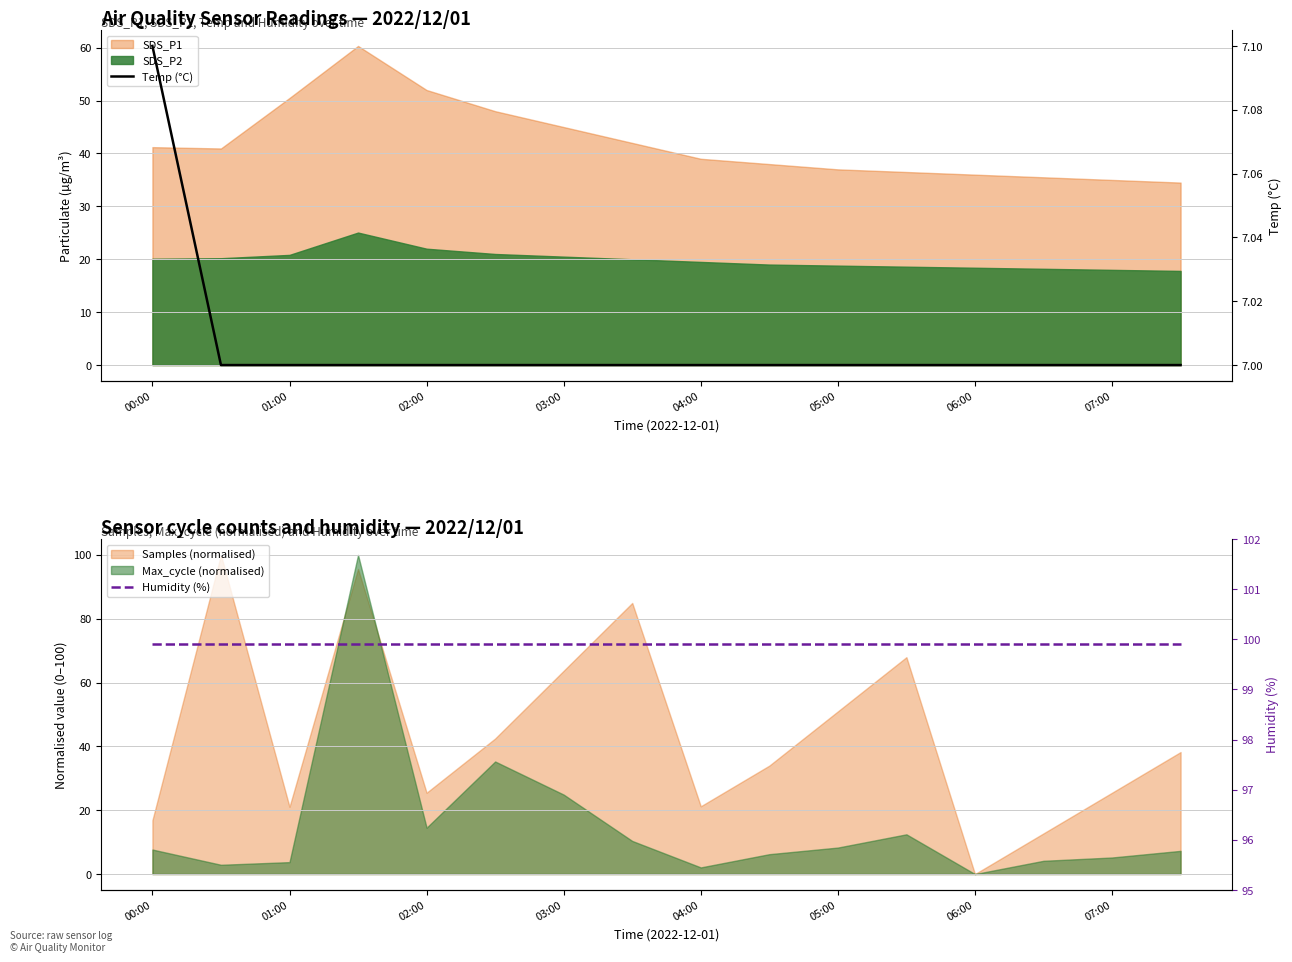

Which series has the largest range (max minus min)?

Temp (°C)